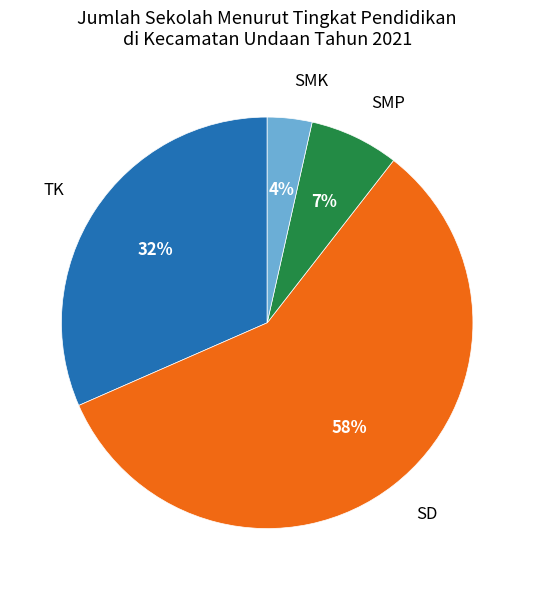

Does any single category account for the majority?

Yes